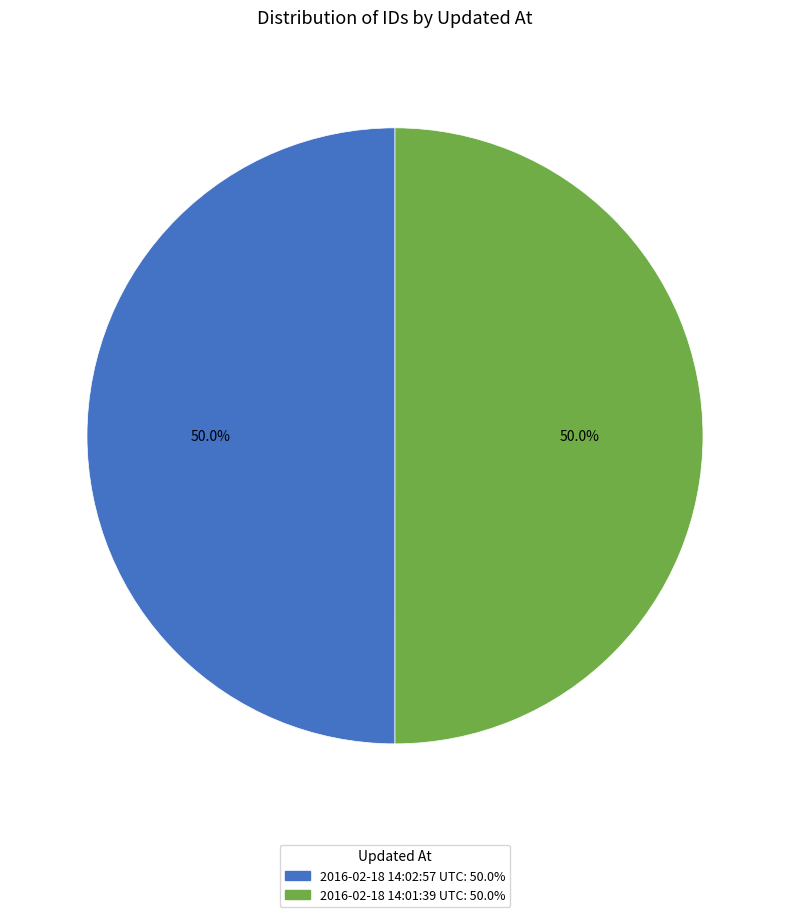

What percentage do 2016-02-18 14:02:57 UTC and 2016-02-18 14:01:39 UTC together represent?

100.0%